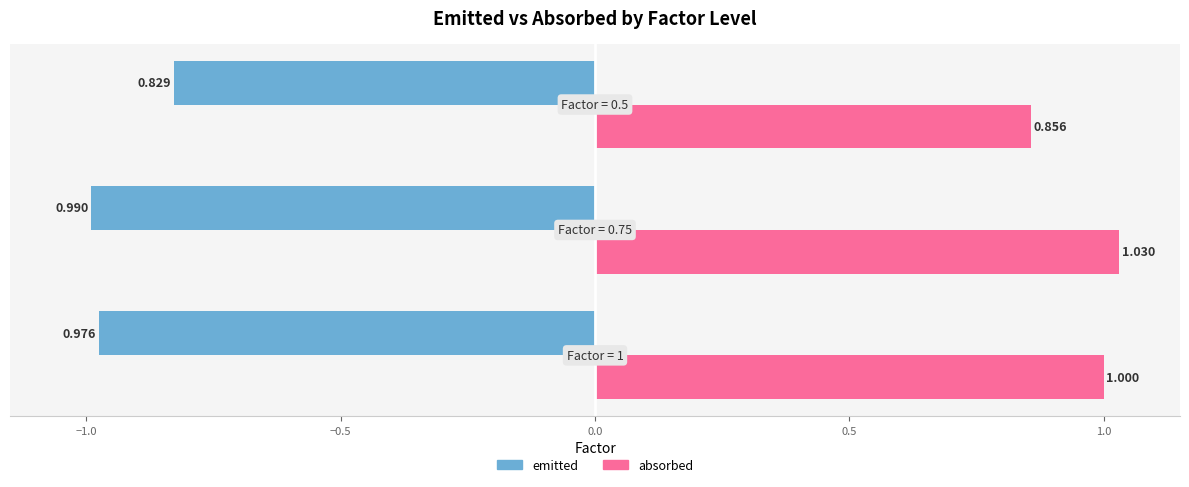

Which series has the largest range (max minus min)?

absorbed